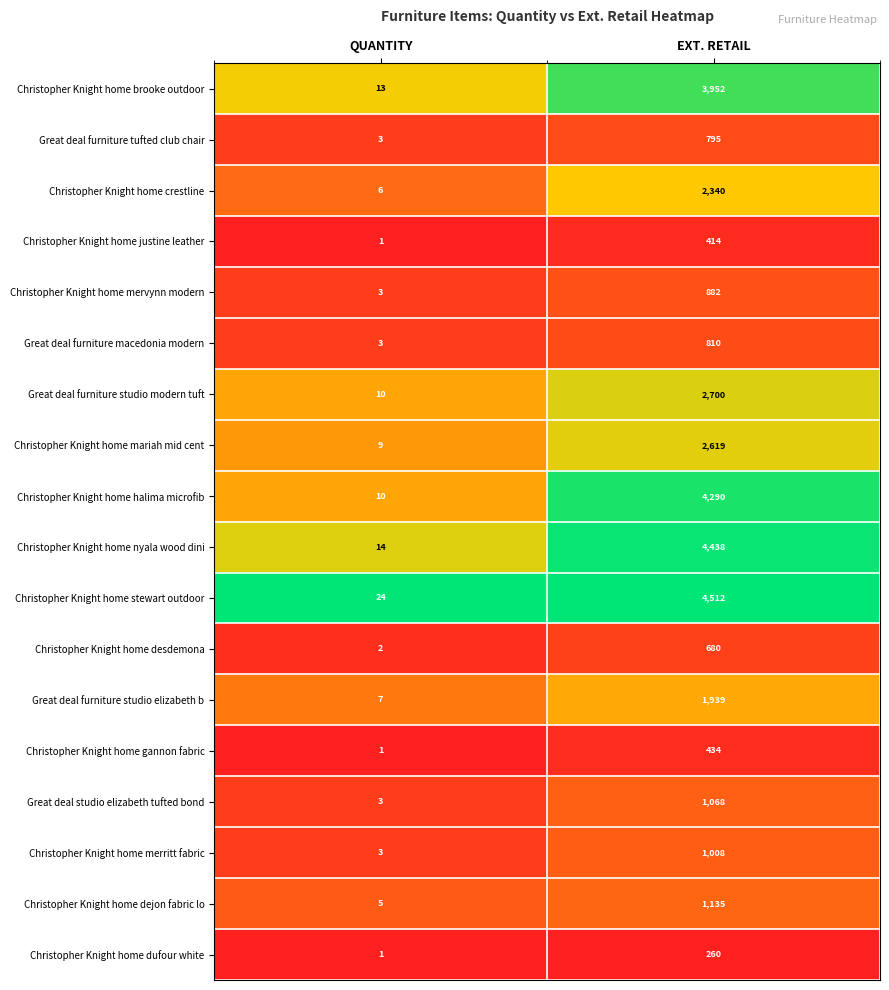

What is the approximate value of Christopher Knight home nyala wood dini at QUANTITY?

14